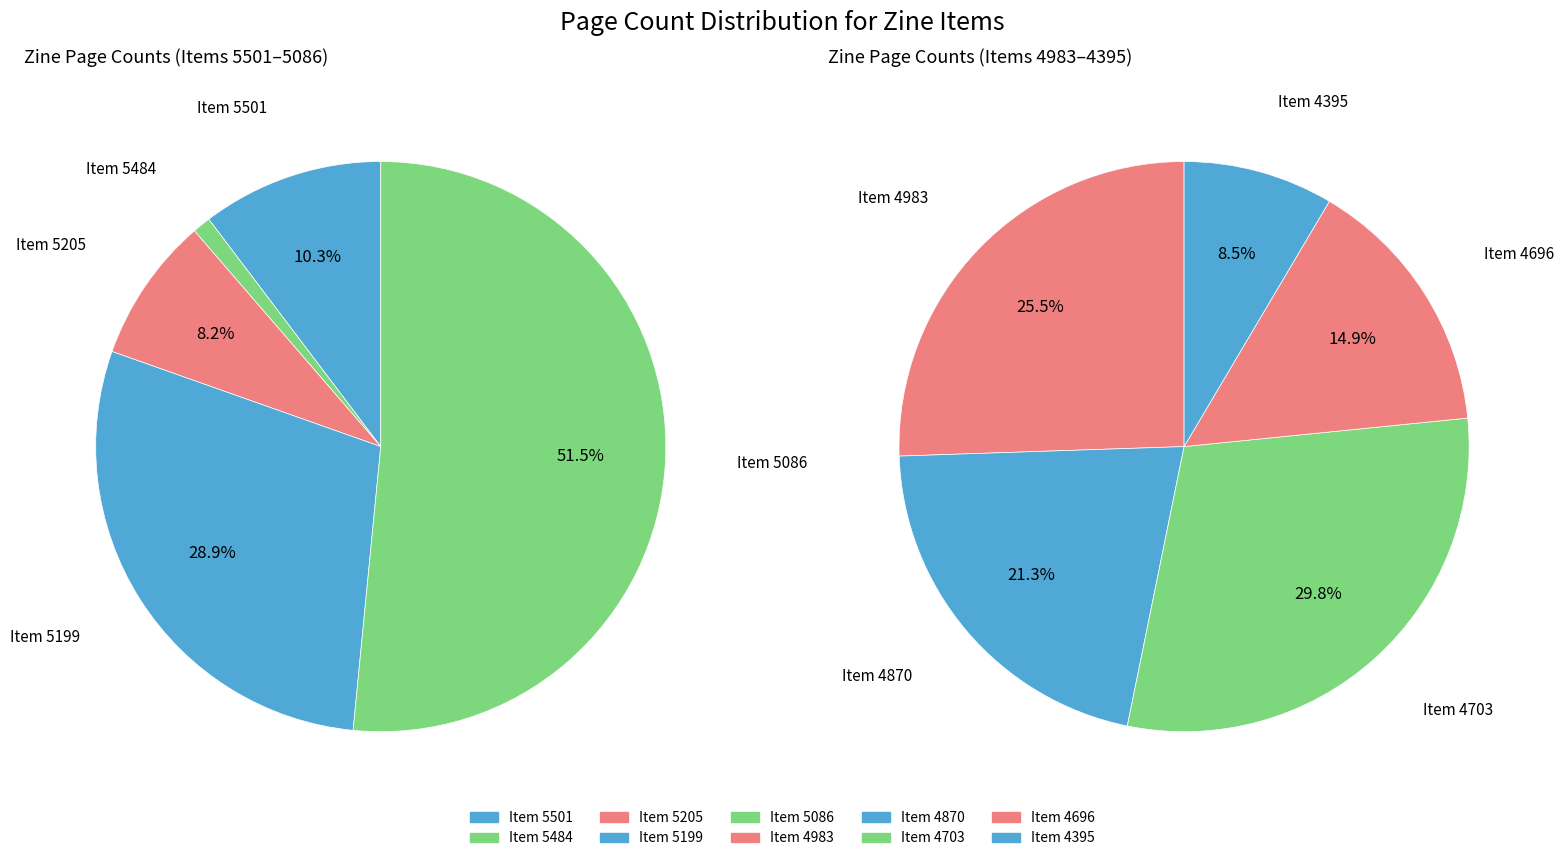

Between 5484 and 4870, which is larger?

4870